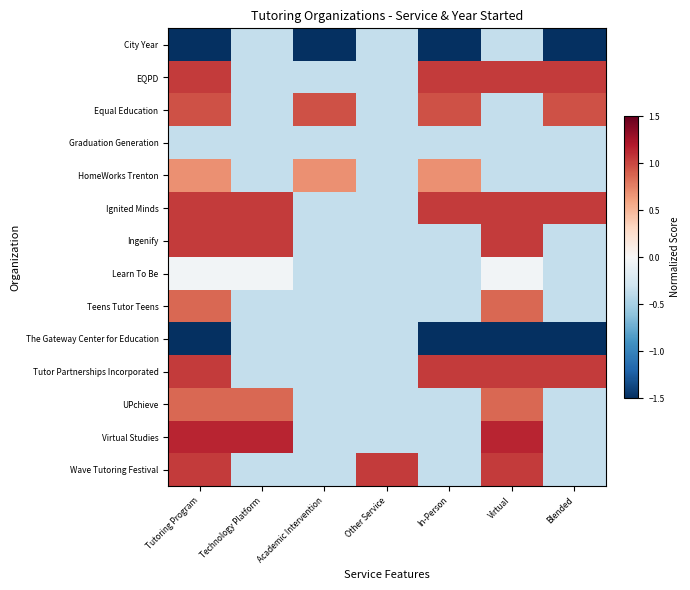

Reading right to left, transcribe all the data shown in this chart.

City Year: Blended=-1.9	Virtual=-0.4	In-Person=-1.9	Other Service=-0.4	Academic Intervention=-1.9	Technology Platform=-0.4	Tutoring Program=-1.9
EQPD: Blended=1.0	Virtual=1.0	In-Person=1.0	Other Service=-0.4	Academic Intervention=-0.4	Technology Platform=-0.4	Tutoring Program=1.0
Equal Education: Blended=1.0	Virtual=-0.4	In-Person=1.0	Other Service=-0.4	Academic Intervention=1.0	Technology Platform=-0.4	Tutoring Program=1.0
Graduation Generation: Blended=-0.4	Virtual=-0.4	In-Person=-0.4	Other Service=-0.4	Academic Intervention=-0.4	Technology Platform=-0.4	Tutoring Program=-0.4
HomeWorks Trenton: Blended=-0.4	Virtual=-0.4	In-Person=0.7	Other Service=-0.4	Academic Intervention=0.7	Technology Platform=-0.4	Tutoring Program=0.7
Ignited Minds: Blended=1.0	Virtual=1.0	In-Person=1.0	Other Service=-0.4	Academic Intervention=-0.4	Technology Platform=1.0	Tutoring Program=1.0
Ingenify: Blended=-0.4	Virtual=1.0	In-Person=-0.4	Other Service=-0.4	Academic Intervention=-0.4	Technology Platform=1.0	Tutoring Program=1.0
Learn To Be: Blended=-0.4	Virtual=-0.0	In-Person=-0.4	Other Service=-0.4	Academic Intervention=-0.4	Technology Platform=-0.0	Tutoring Program=-0.0
Teens Tutor Teens: Blended=-0.4	Virtual=0.9	In-Person=-0.4	Other Service=-0.4	Academic Intervention=-0.4	Technology Platform=-0.4	Tutoring Program=0.9
The Gateway Center for Education: Blended=-1.7	Virtual=-1.7	In-Person=-1.7	Other Service=-0.4	Academic Intervention=-0.4	Technology Platform=-0.4	Tutoring Program=-1.7
Tutor Partnerships Incorporated: Blended=1.0	Virtual=1.0	In-Person=1.0	Other Service=-0.4	Academic Intervention=-0.4	Technology Platform=-0.4	Tutoring Program=1.0
UPchieve: Blended=-0.4	Virtual=0.9	In-Person=-0.4	Other Service=-0.4	Academic Intervention=-0.4	Technology Platform=0.9	Tutoring Program=0.9
Virtual Studies: Blended=-0.4	Virtual=1.1	In-Person=-0.4	Other Service=-0.4	Academic Intervention=-0.4	Technology Platform=1.1	Tutoring Program=1.1
Wave Tutoring Festival: Blended=-0.4	Virtual=1.0	In-Person=-0.4	Other Service=1.0	Academic Intervention=-0.4	Technology Platform=-0.4	Tutoring Program=1.0